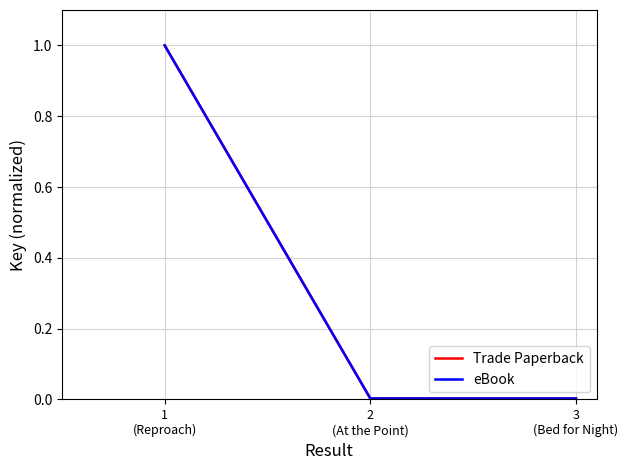

Does the chart have visible grid lines?

Yes